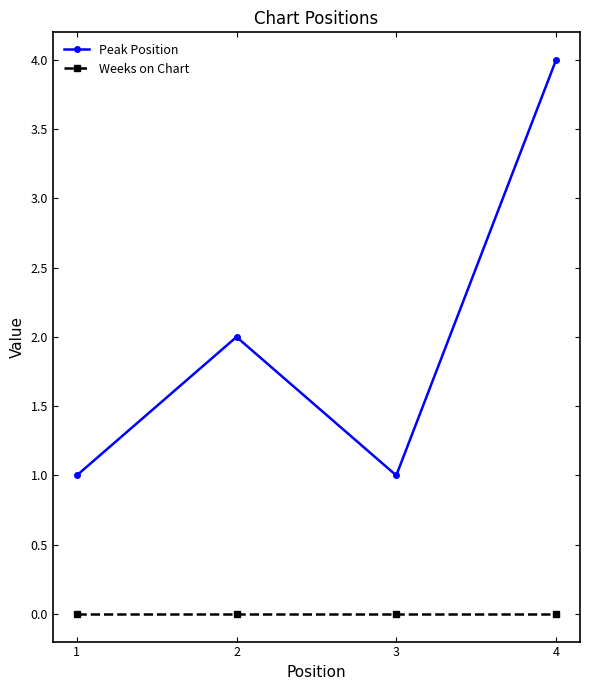

True or false: Weeks on Chart and Peak Position cross at least once.

False